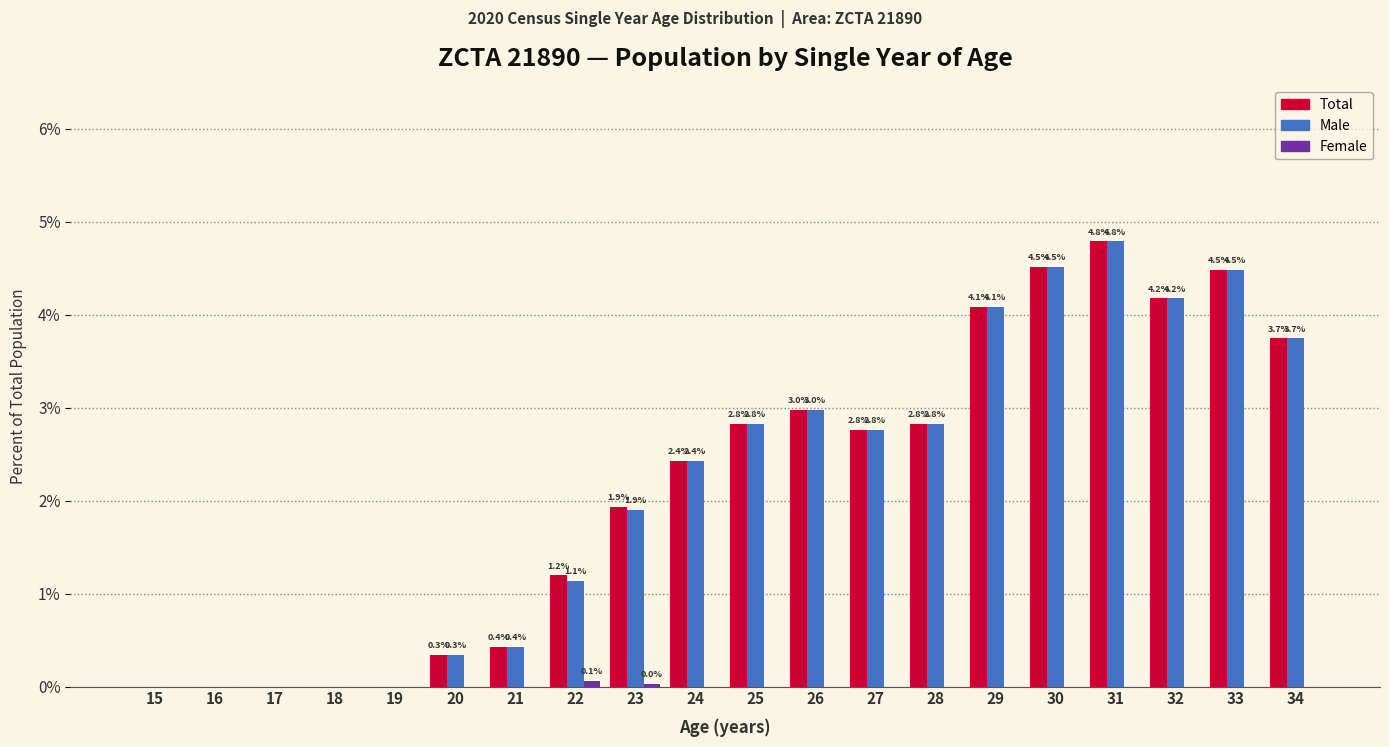

What is the maximum value shown in the chart?

4.8